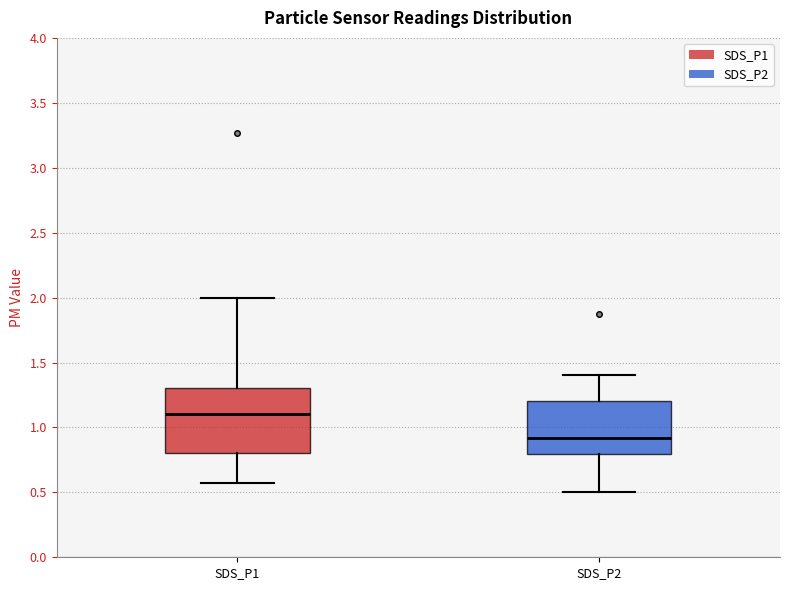

Reading left to right, read every box against the y-axis: the position of its median line, the range the box covers, and the ends of its whiskers. The values are not printed on the chart, so give them approximately, as read against the axis.

SDS_P1: median 1.10, box 0.80 to 1.30, whiskers 0.55 to 2.00
SDS_P2: median 0.90, box 0.80 to 1.20, whiskers 0.50 to 1.40